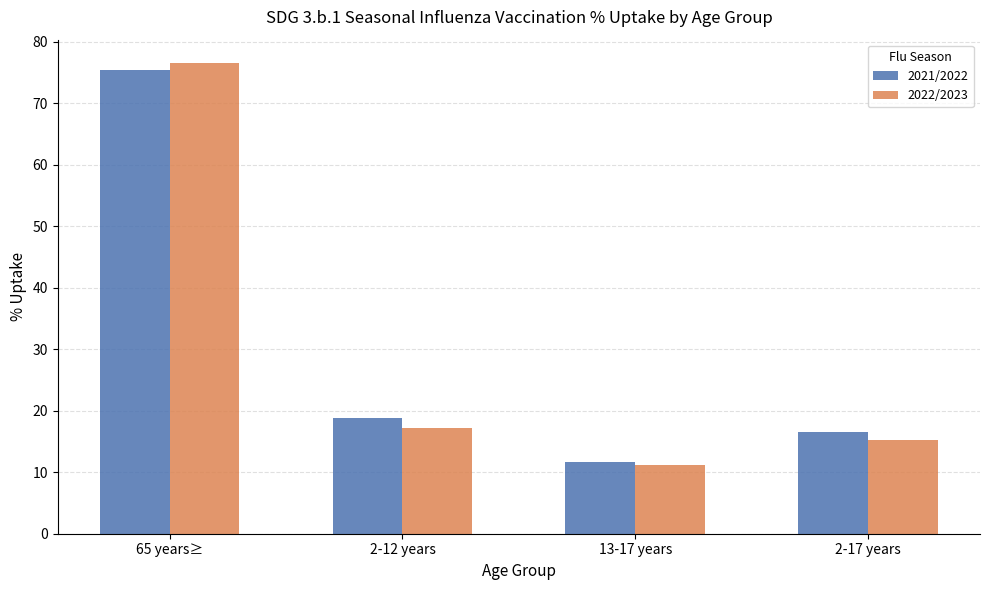

Reading left to right, extract all data points from this chart.

2021/2022: 65 years≥=75.4	2-12 years=18.8	13-17 years=11.6	2-17 years=16.6
2022/2023: 65 years≥=76.5	2-12 years=17.2	13-17 years=11.1	2-17 years=15.3